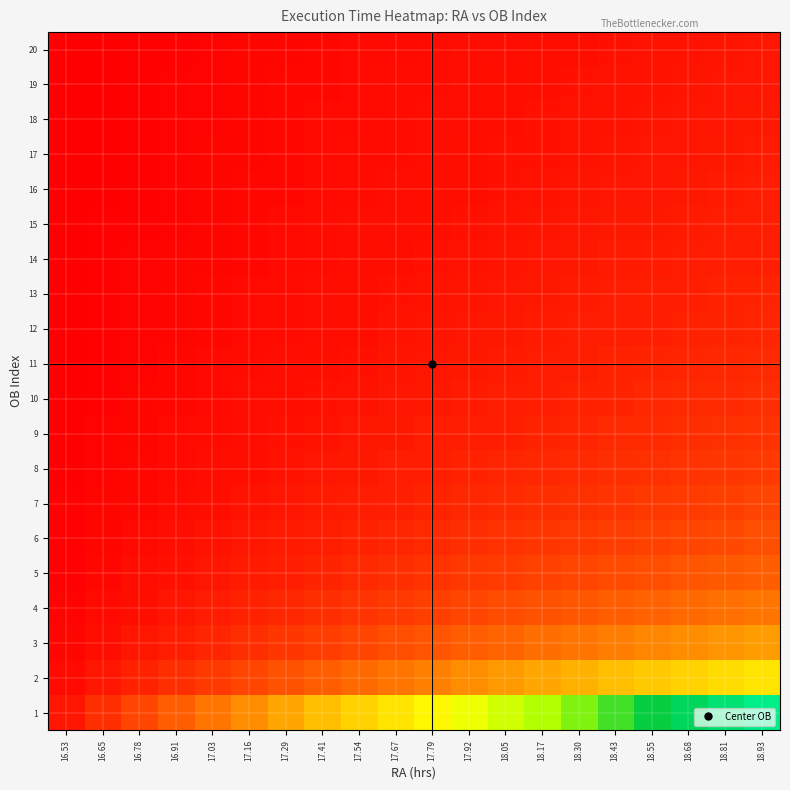

What is the total value across all series at 17.16?

21.6